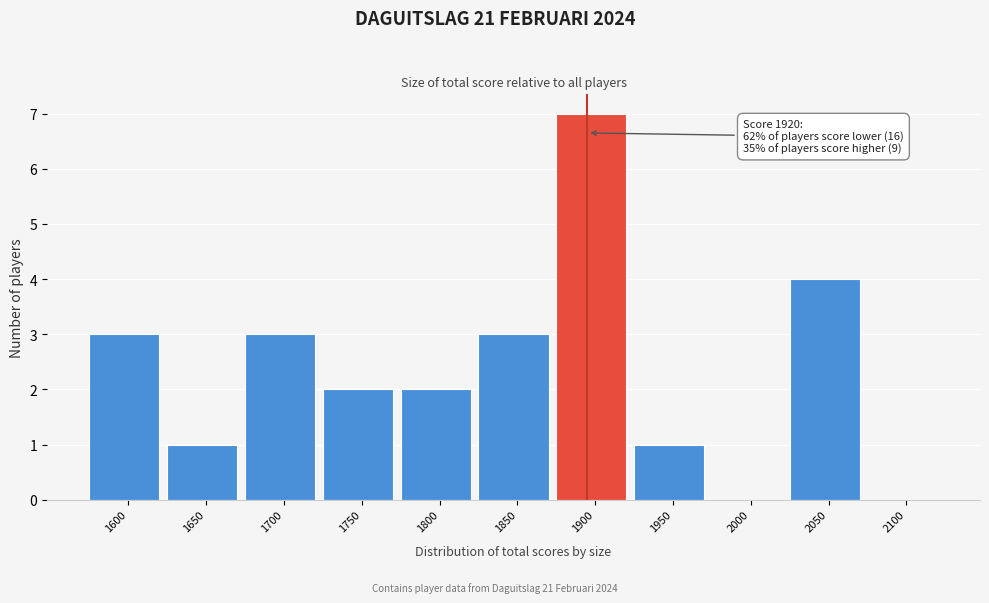

Reading right to left, list all the values displayed in this chart.

2100=0	2050=4	2000=0	1950=1	1900=7	1850=3	1800=2	1750=2	1700=3	1650=1	1600=3